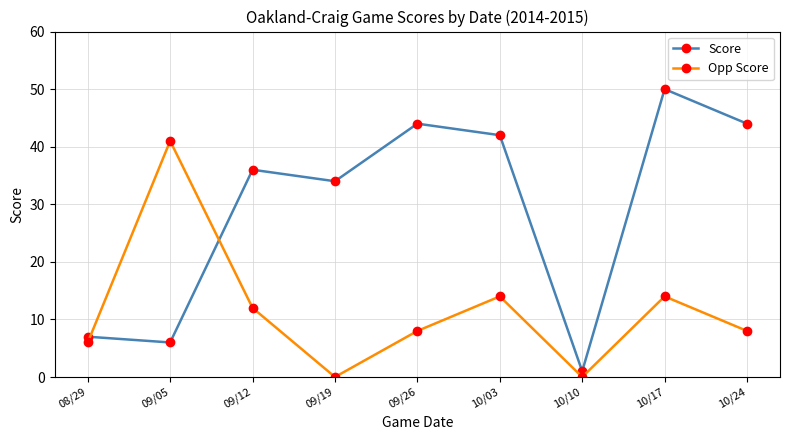

What is the sum of the Score values at 10/24 and 09/19?

78